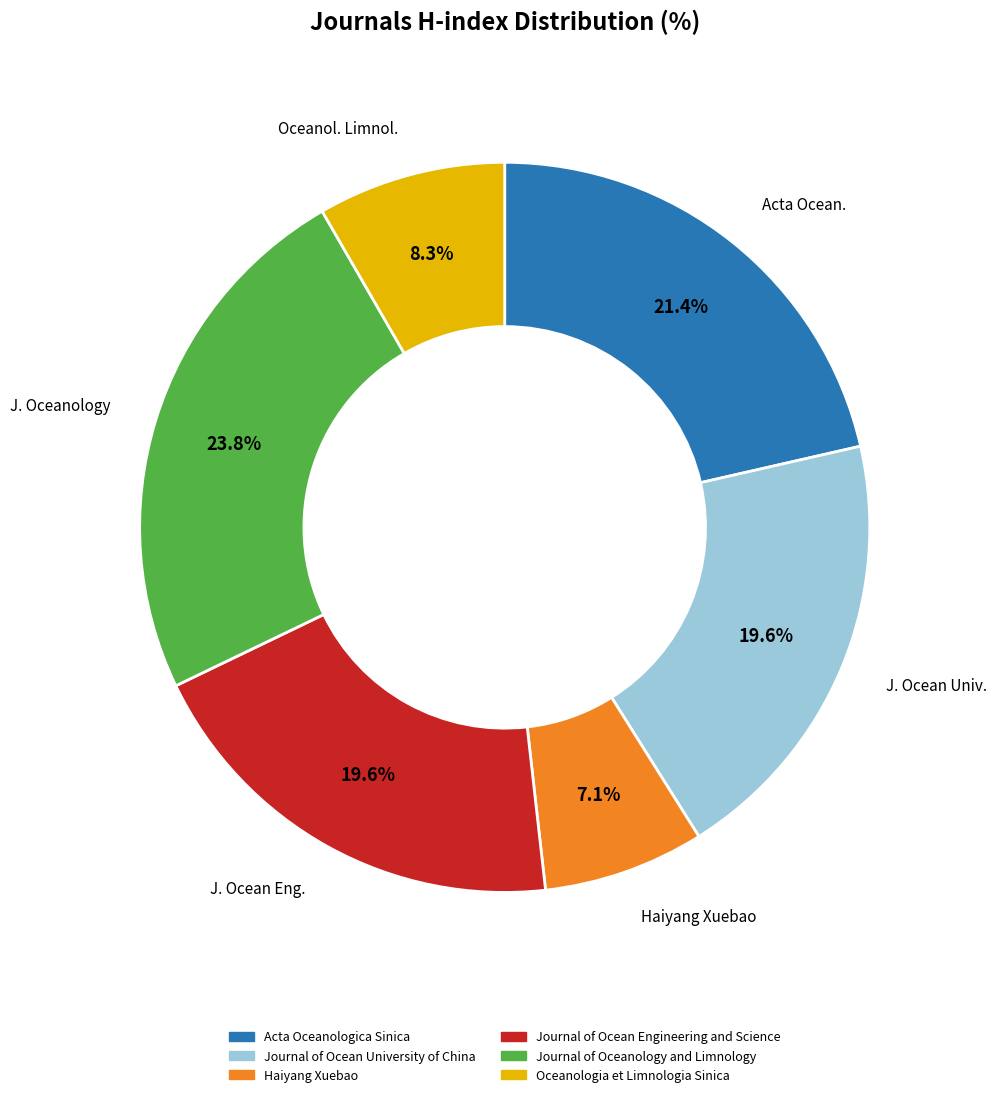

True or false: Oceanologia et Limnologia Sinica accounts for 1% of the total.

False